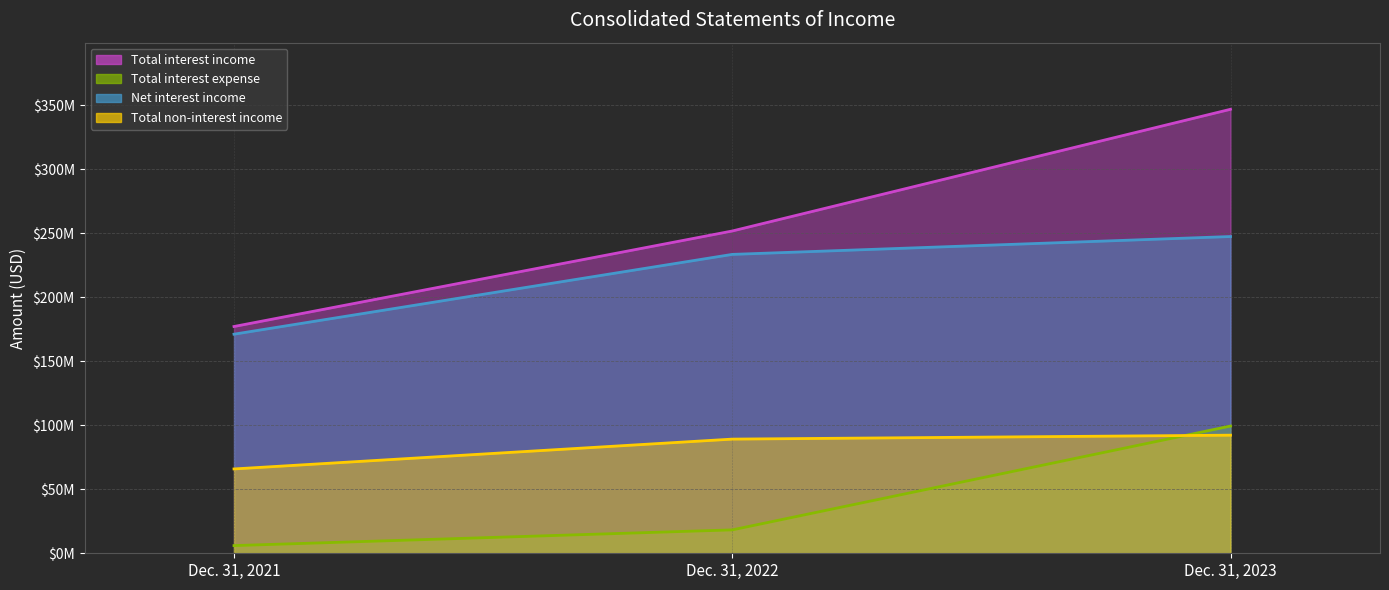

The Total non-interest income series shows 89149000 at Dec. 31, 2022. True or false?

True